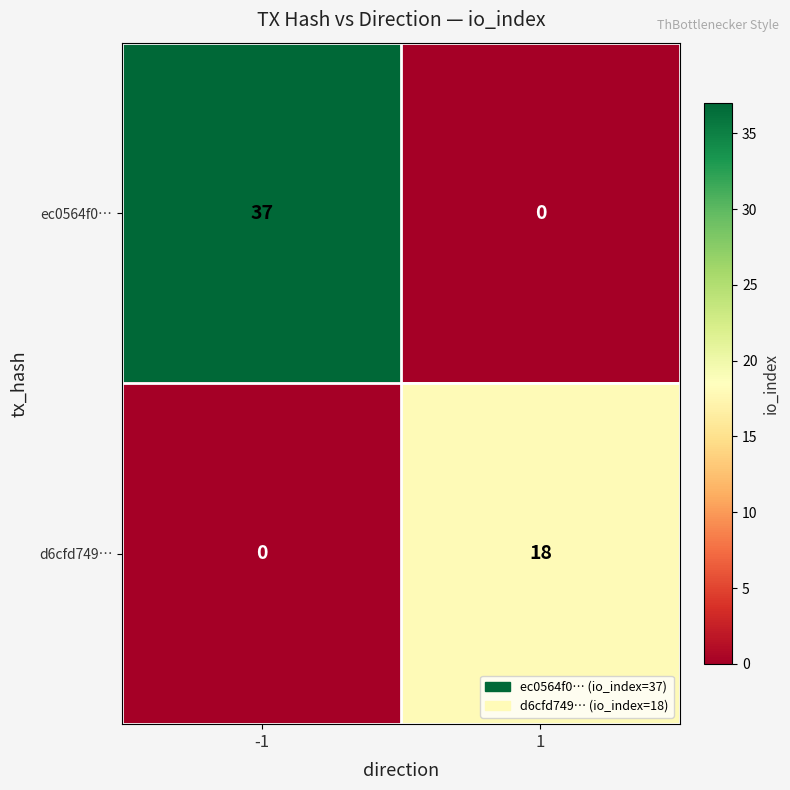

How many values in ec0564f0… are above zero?

1